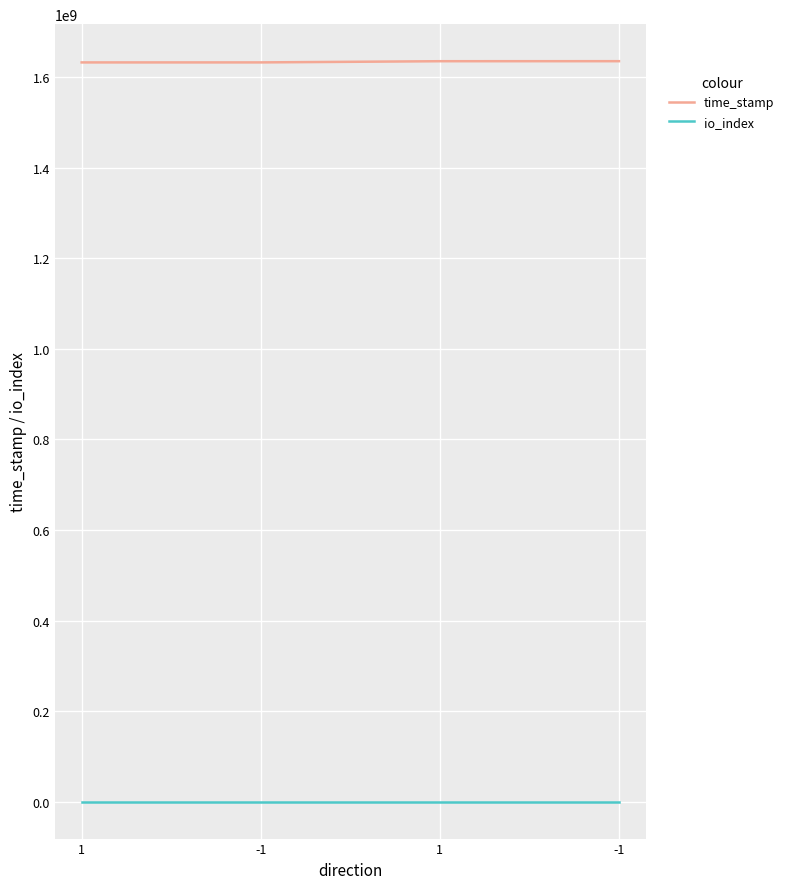

Is this an area chart (filled region under the line)?

No